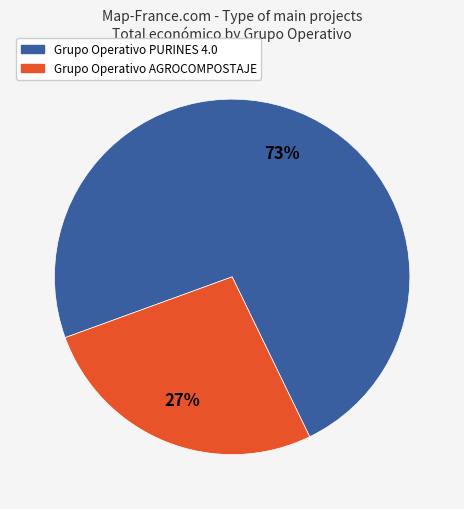

What is the smallest slice in the pie chart?

Grupo Operativo AGROCOMPOSTAJE